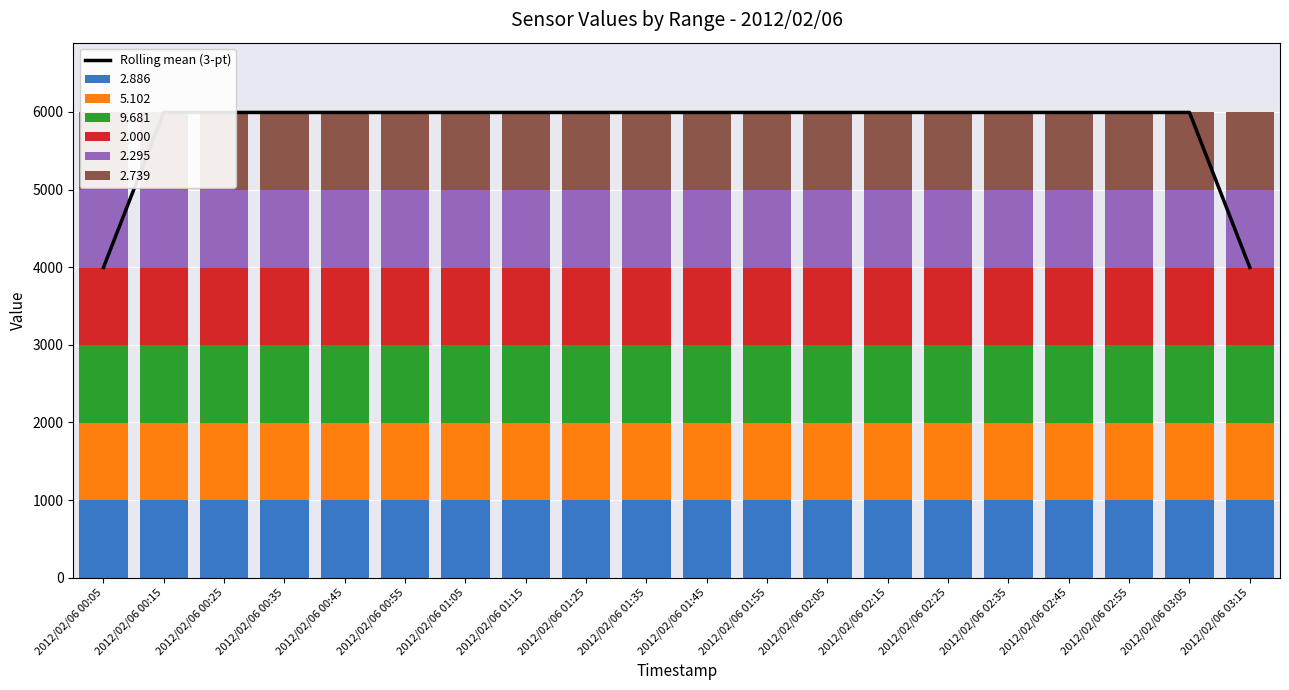

At which category does the chart reach its minimum across all series?

2012/02/06 00:05